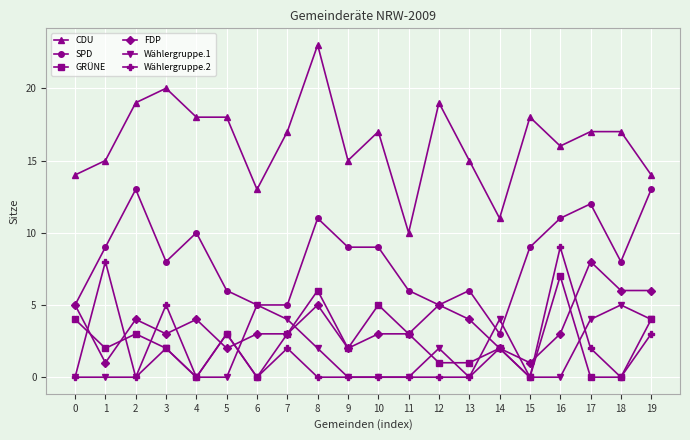

Count the Wählergruppe.2 values in the range 0 to 3.

17